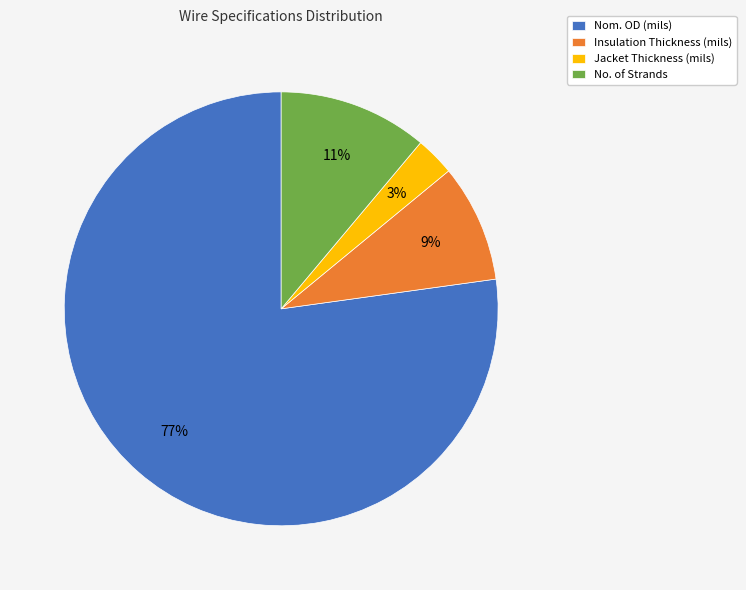

Do No. of Strands and Nom. OD (mils) together represent more than half of the pie?

Yes